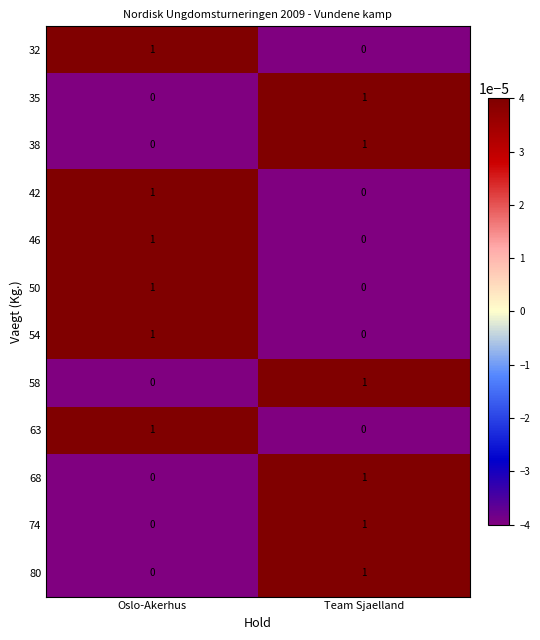

How many categories are shown in the chart?

2